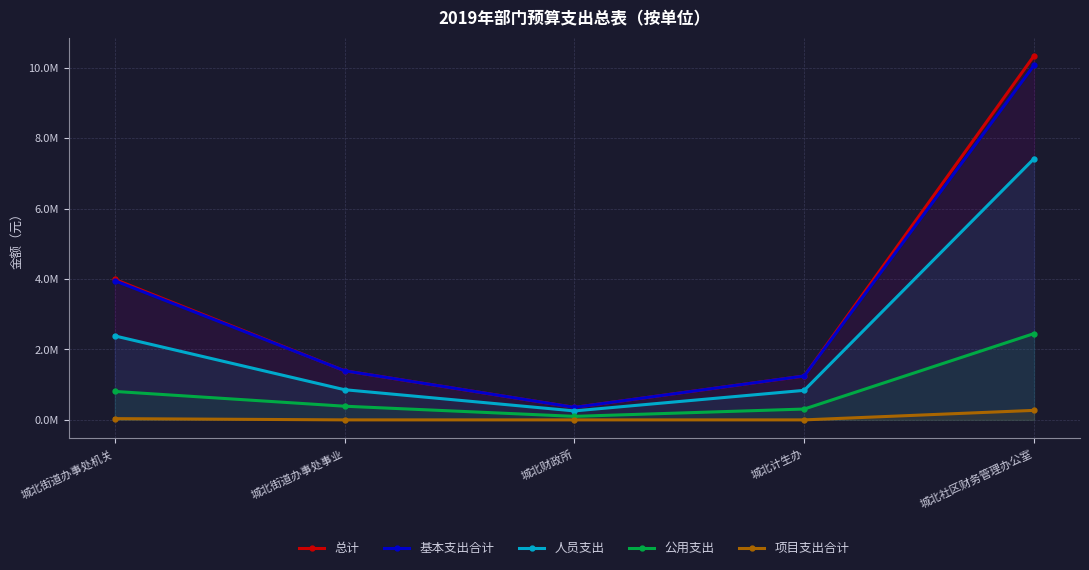

The value of 基本支出合计 at 城北街道办事处机关 is 3953682.2. True or false?

True